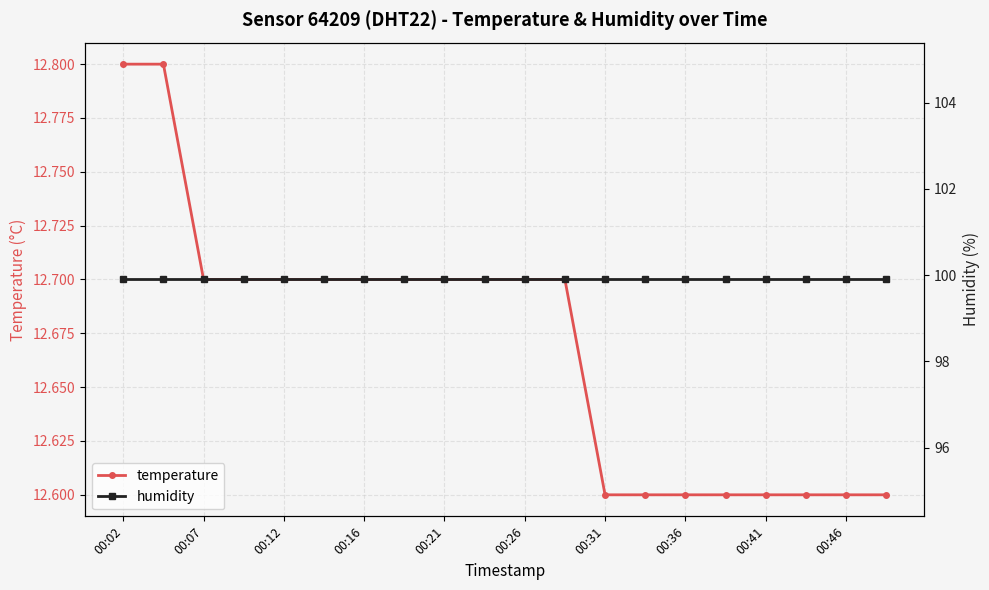

Rank the series by their average value, from highest to lowest.

humidity, temperature